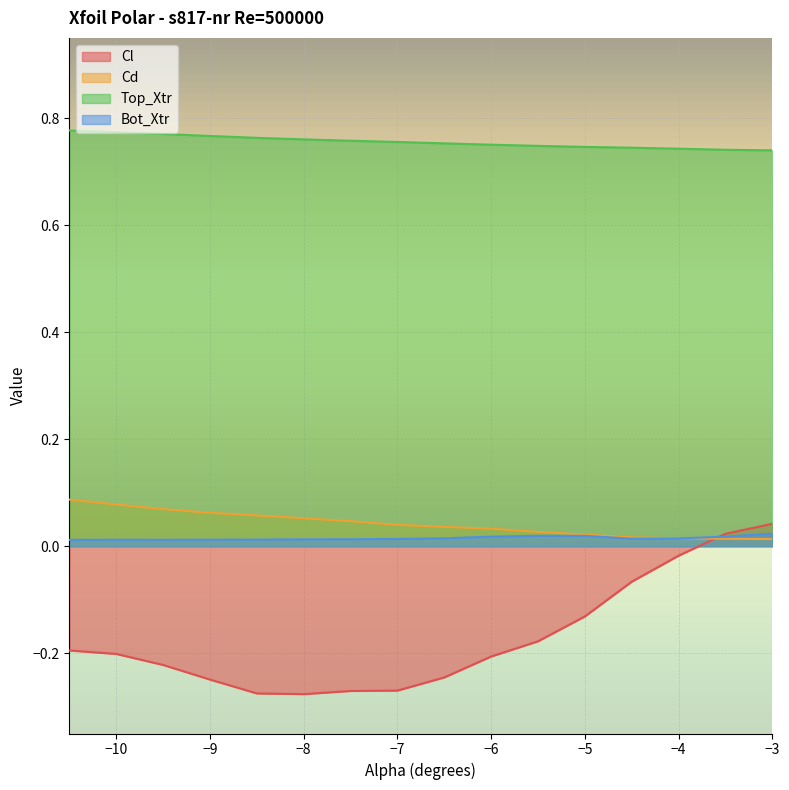

How many series are shown in this chart?

4